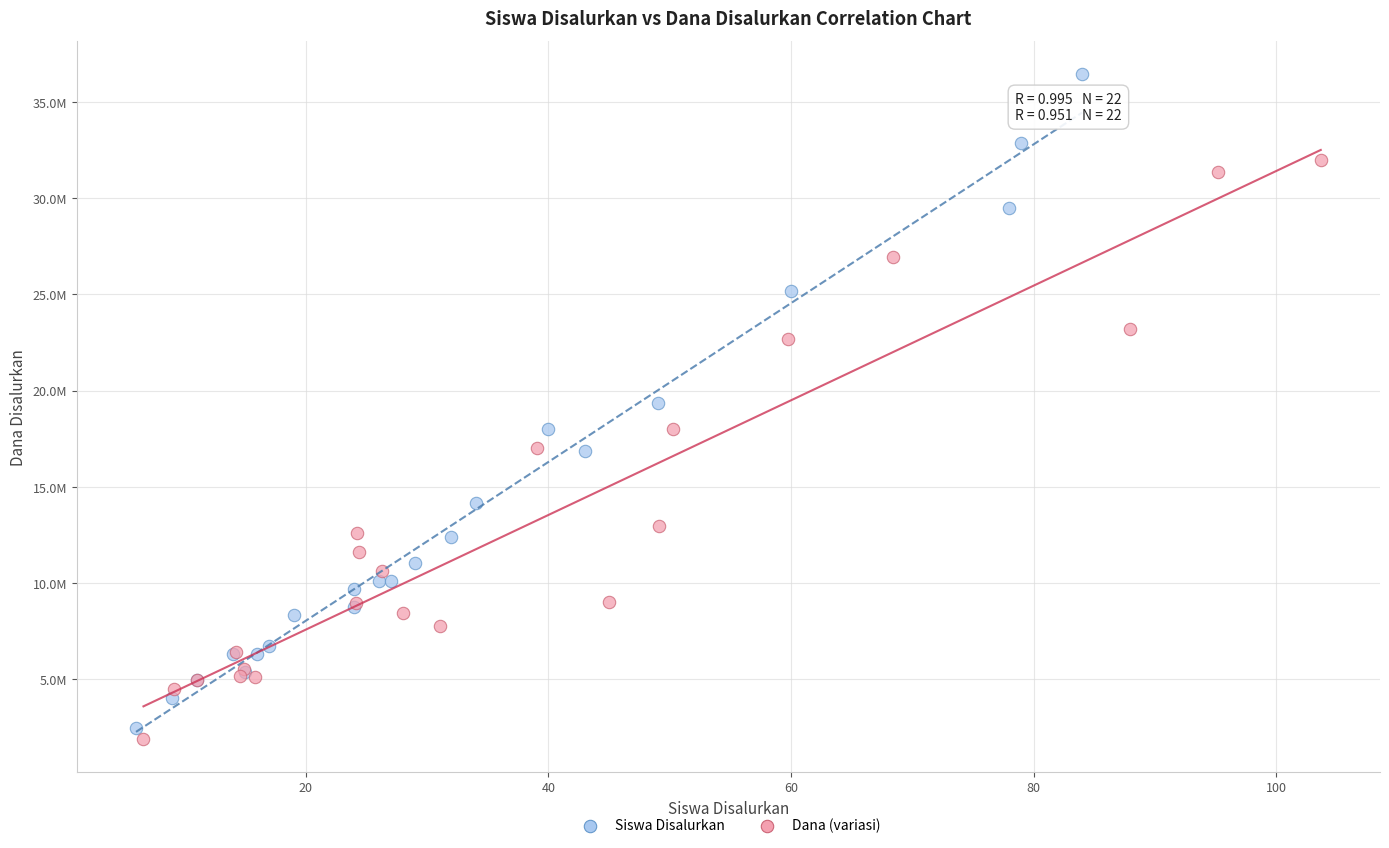

What are all the series names shown in the legend?

Siswa Disalurkan, Dana (variasi)